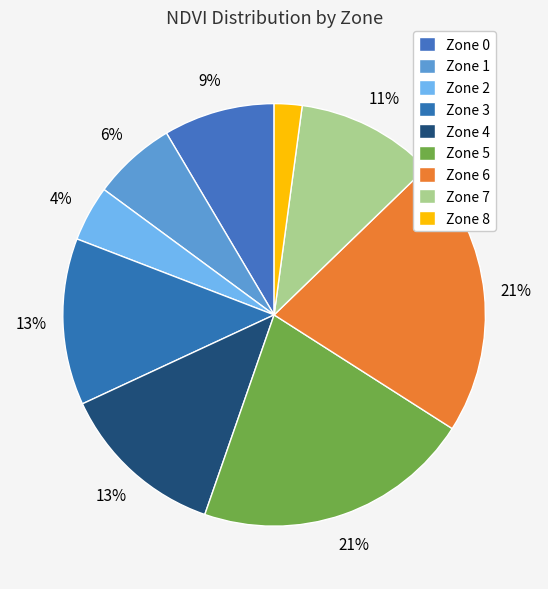

To the nearest percent, what is the average slice percentage?

11%